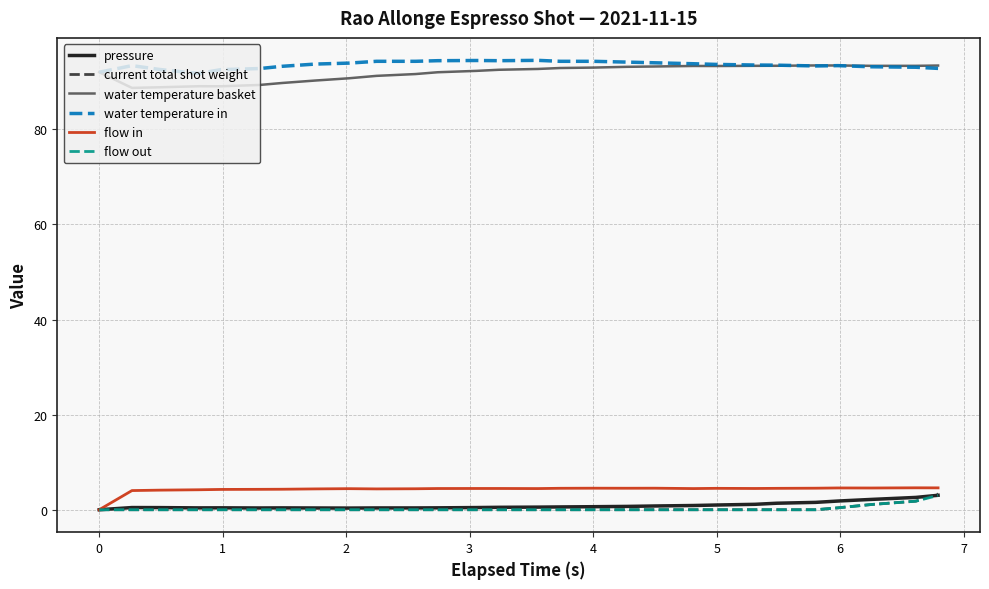

What is the highest value of the flow out series?

3.0